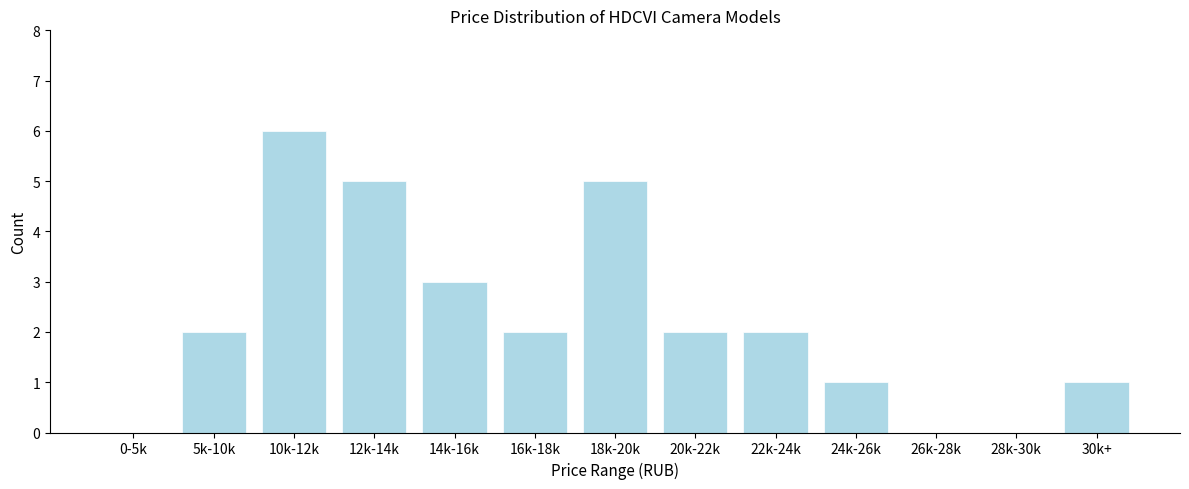

Reading left to right, list all the values displayed in this chart.

0-5k=0	5k-10k=2	10k-12k=6	12k-14k=5	14k-16k=3	16k-18k=2	18k-20k=5	20k-22k=2	22k-24k=2	24k-26k=1	26k-28k=0	28k-30k=0	30k+=1